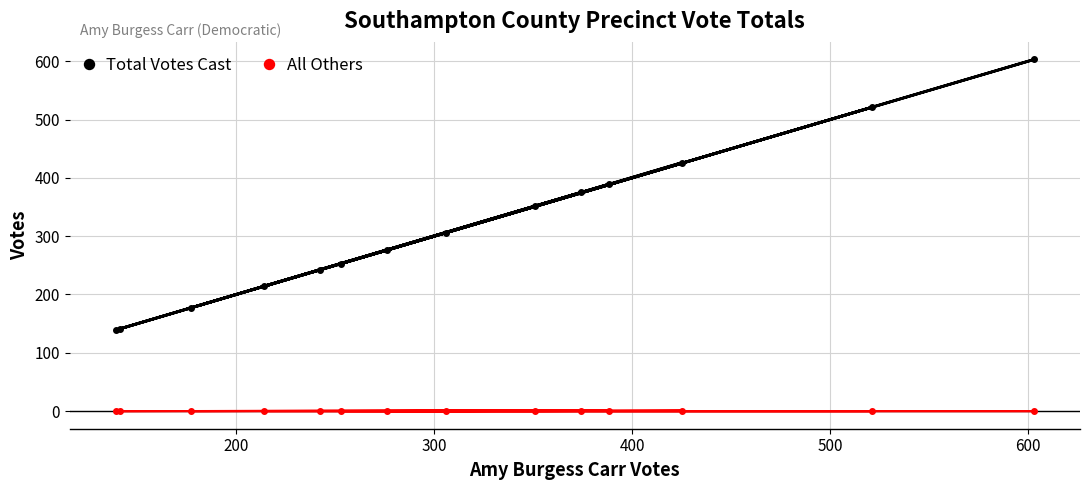

List the series in order of their overall mean, highest first.

Total Votes Cast, All Others